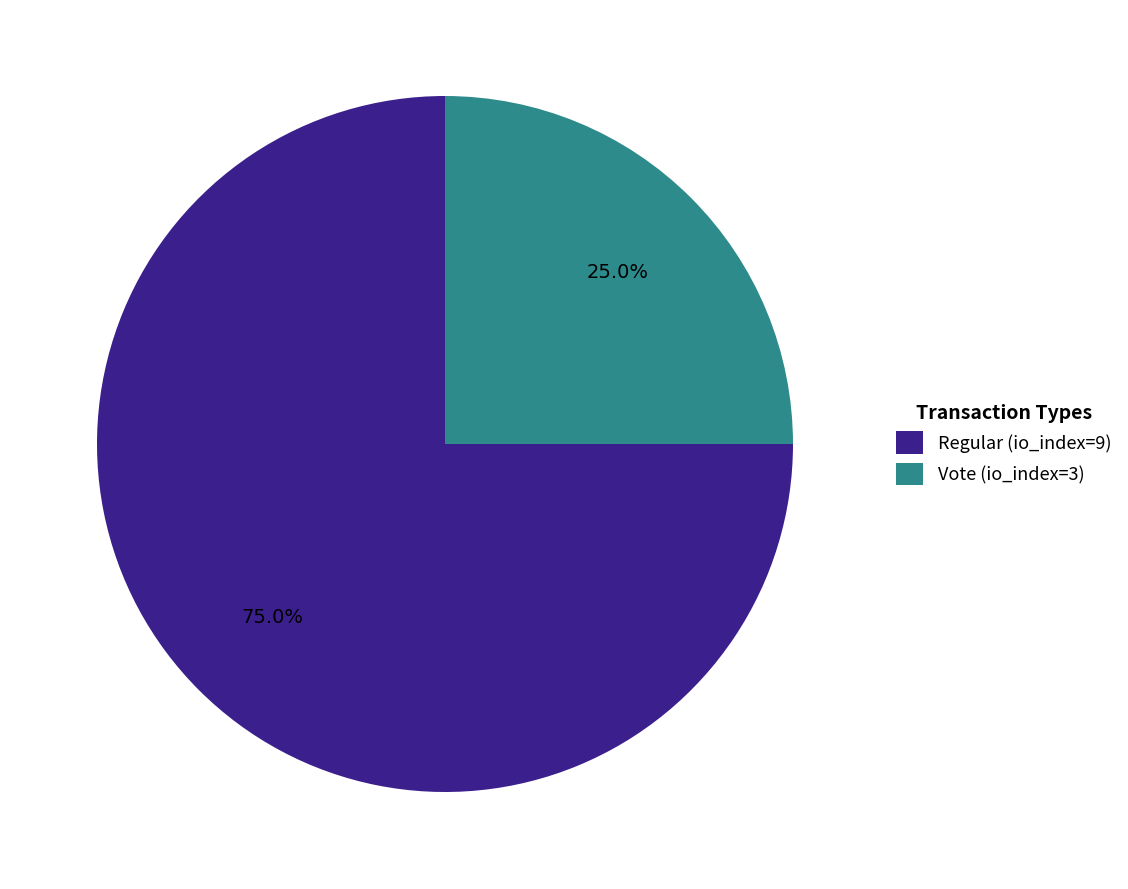

Is it true that Regular (io_index=9) is 75% of the pie?

True